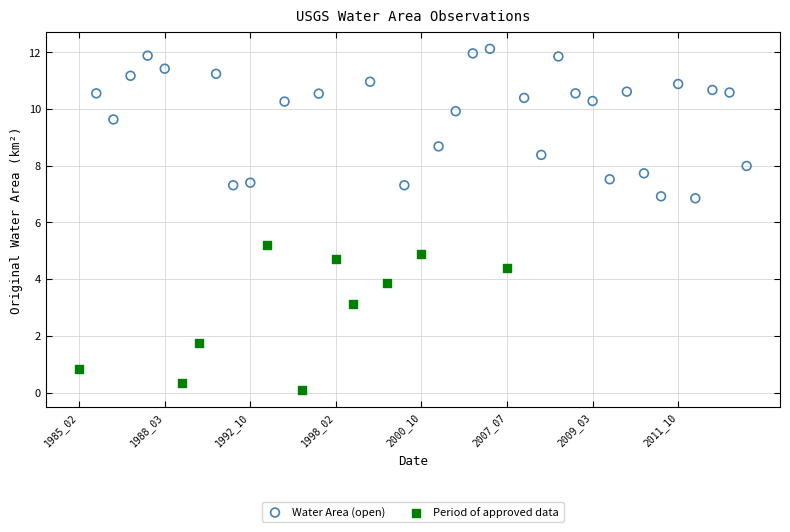

Which series contains the lowest Y value?

Period of approved data